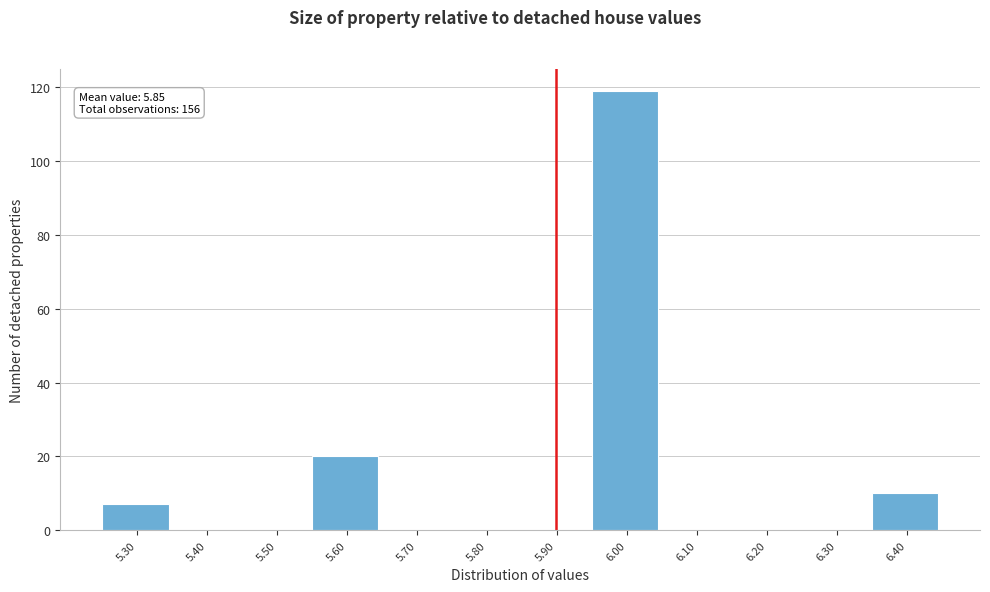

Reading left to right, extract all data points from this chart.

5.30=7	5.40=0	5.50=0	5.60=20	5.70=0	5.80=0	5.90=0	6.00=119	6.10=0	6.20=0	6.30=0	6.40=10